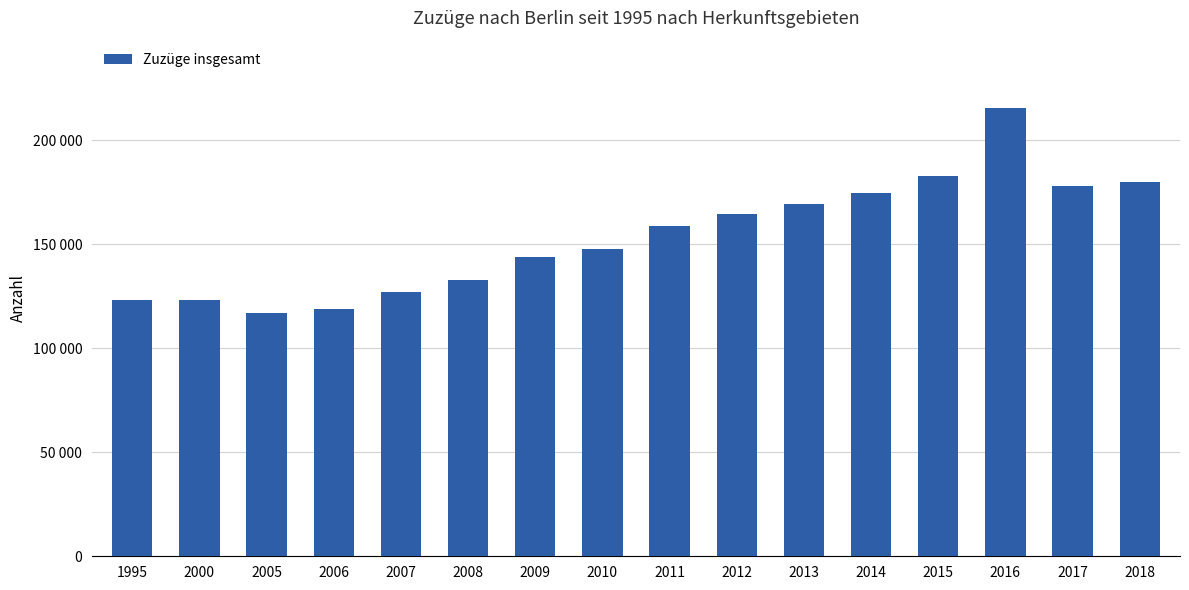

What is the approximate value at 2009, to the nearest 100?

143900